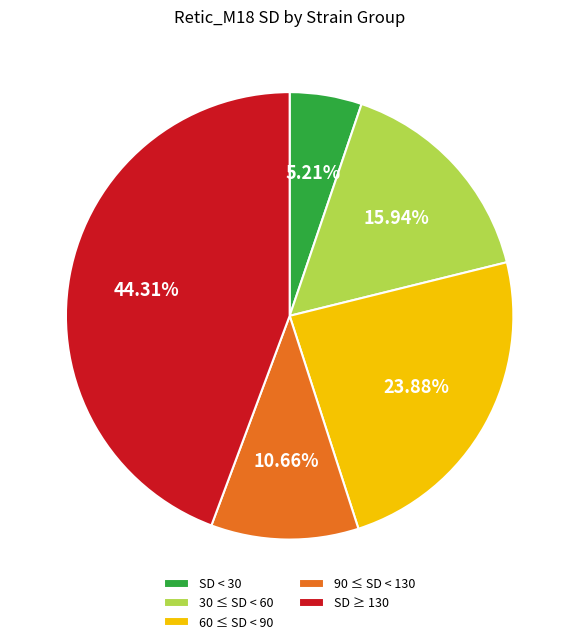

What is the ratio of the value at SD < 30 to the value at 90 ≤ SD < 130?

0.5